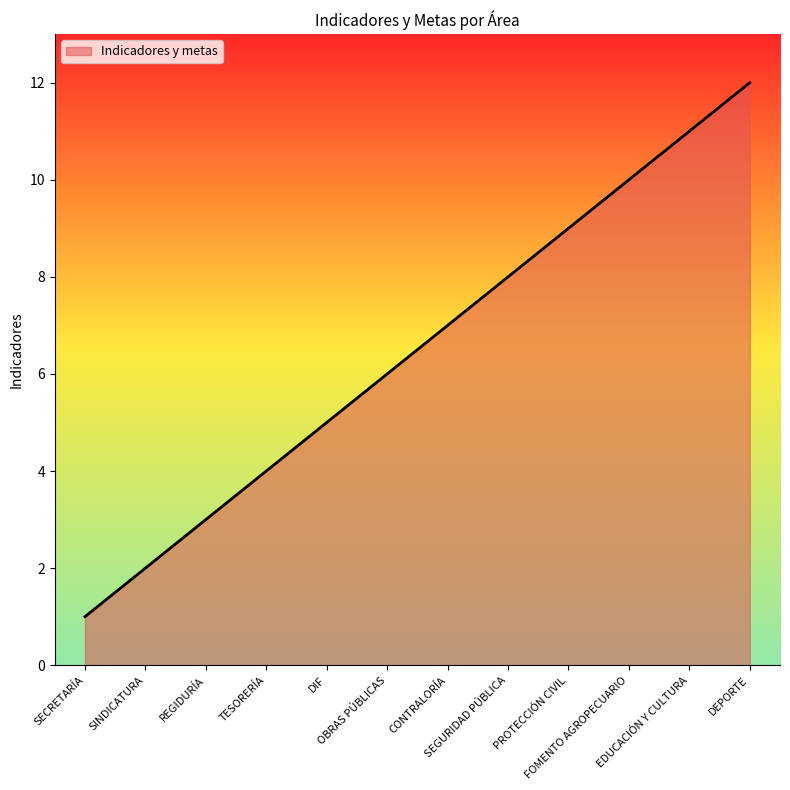

What is the difference between the maximum and minimum values?

11